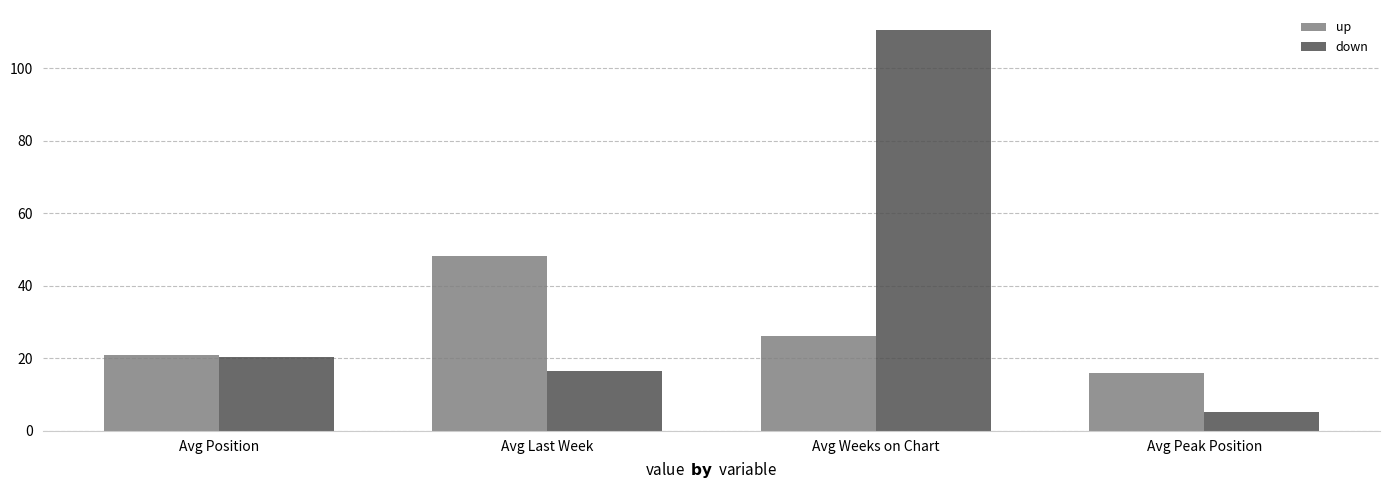

Rank the series by their average value, from highest to lowest.

down, up